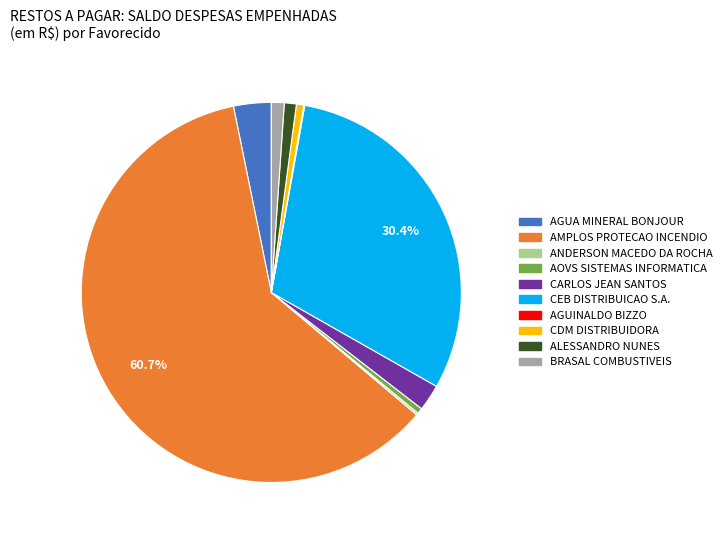

To the nearest percent, what is the difference between the largest and smallest slice percentages?

61%